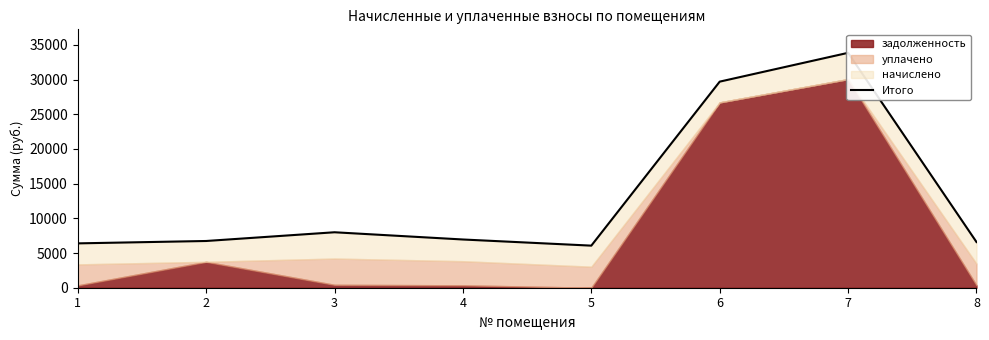

How many values exceed 6953?

4